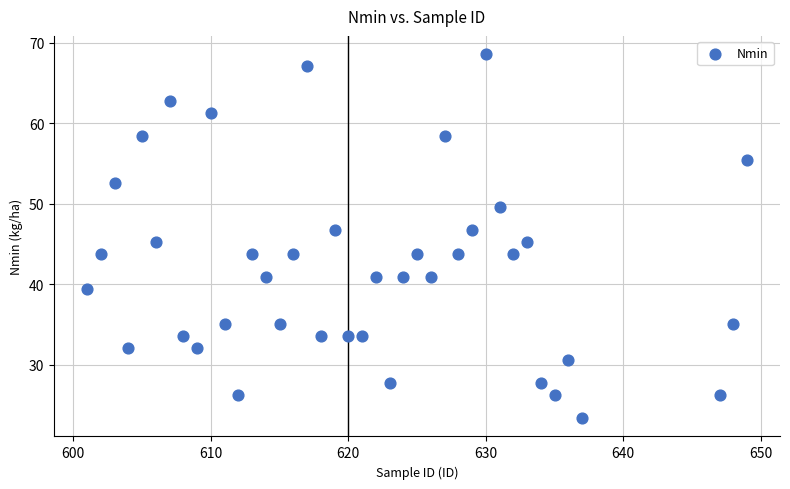

What is the range of X values (max minus min)?

48.0